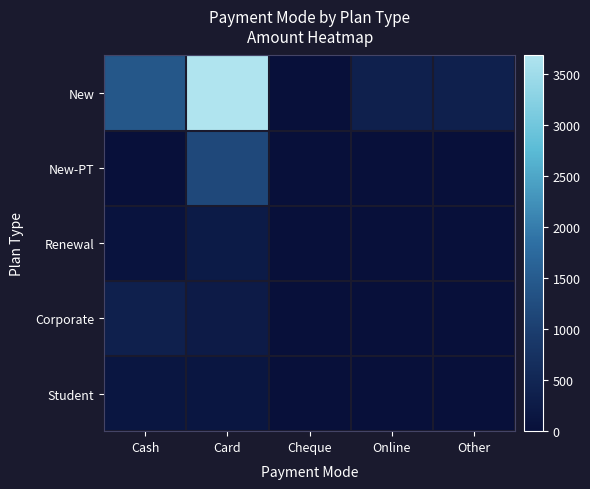

Reading left to right, extract all data points from this chart.

New: Cash=1429	Card=3680	Cheque=0	Online=367	Other=367
New-PT: Cash=0	Card=1170	Cheque=0	Online=0	Other=0
Renewal: Cash=100	Card=249	Cheque=0	Online=0	Other=0
Corporate: Cash=367	Card=262	Cheque=0	Online=0	Other=0
Student: Cash=150	Card=150	Cheque=0	Online=0	Other=0